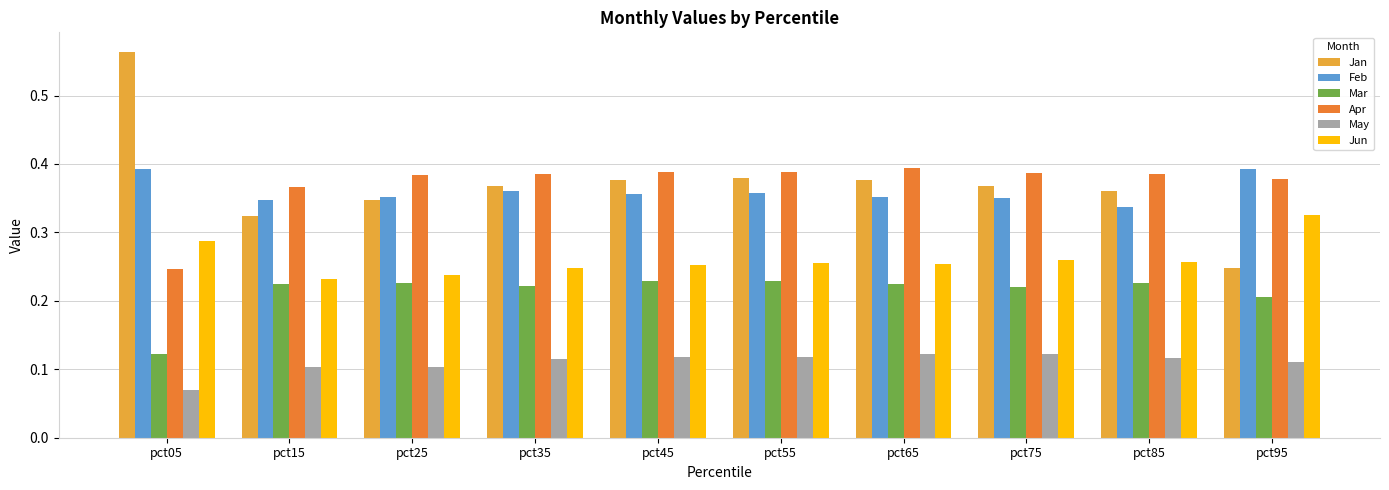

What is the sum of all Jun values?

2.6